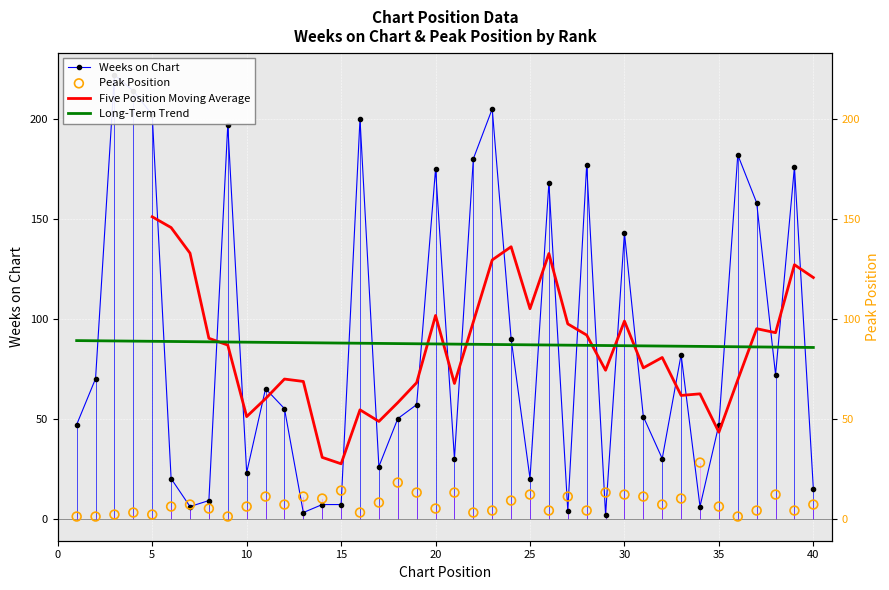

At which category is the sum across all series the highest?

3